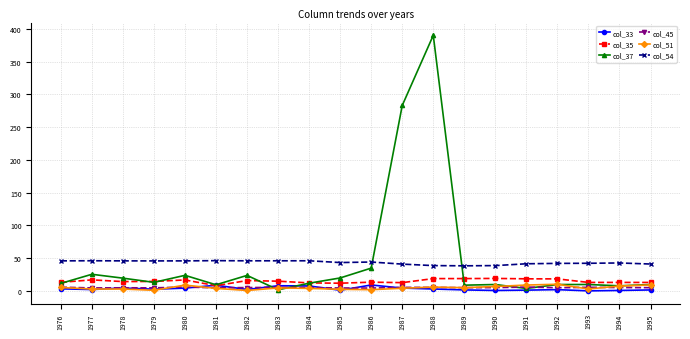

At which label is col_37 closest to 195?

1987